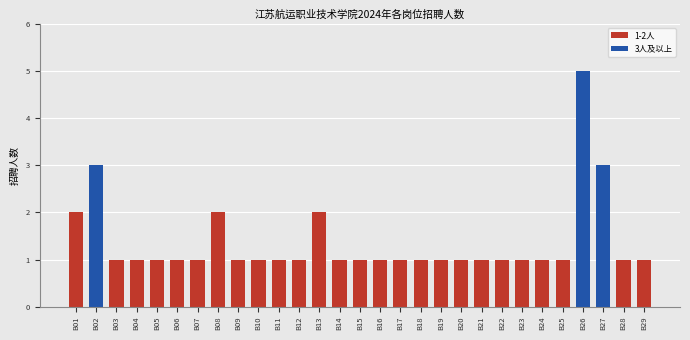

How many series are shown in this chart?

1